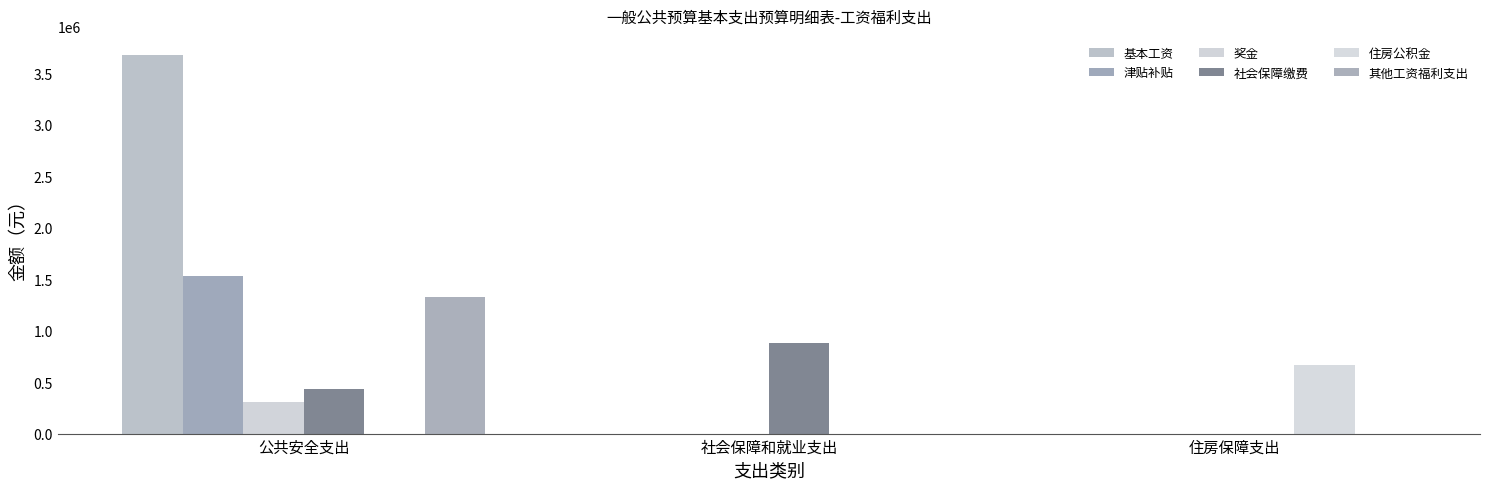

What is the sum of all 其他工资福利支出 values?

1328040.0